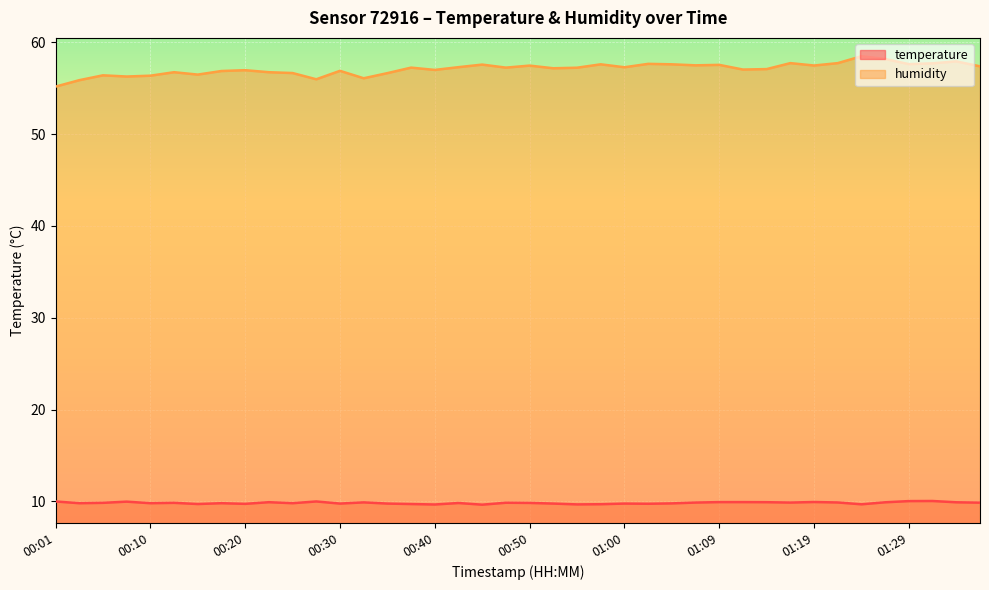

Where is the first local minimum for humidity?

00:08